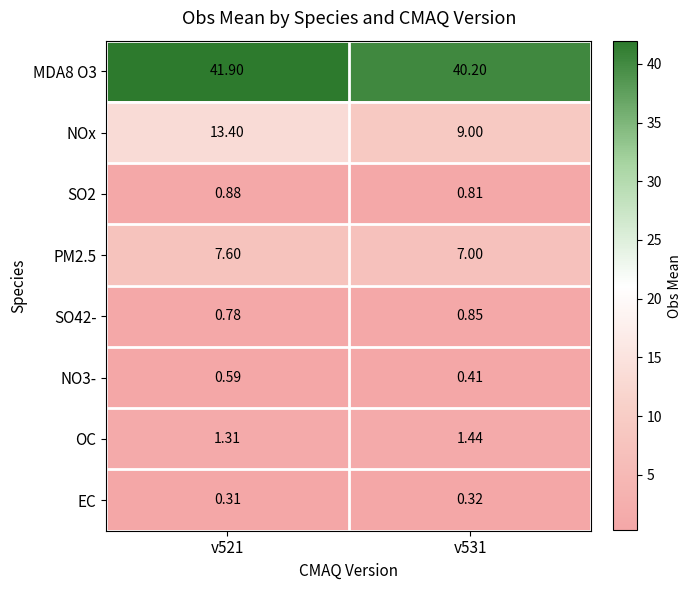

Which series has the largest total across all categories?

MDA8 O3